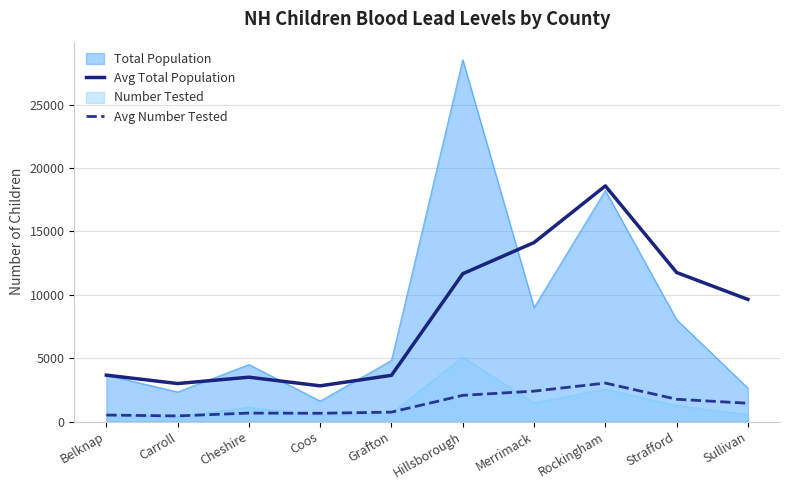

Which label corresponds to the largest value in the chart?

Hillsborough